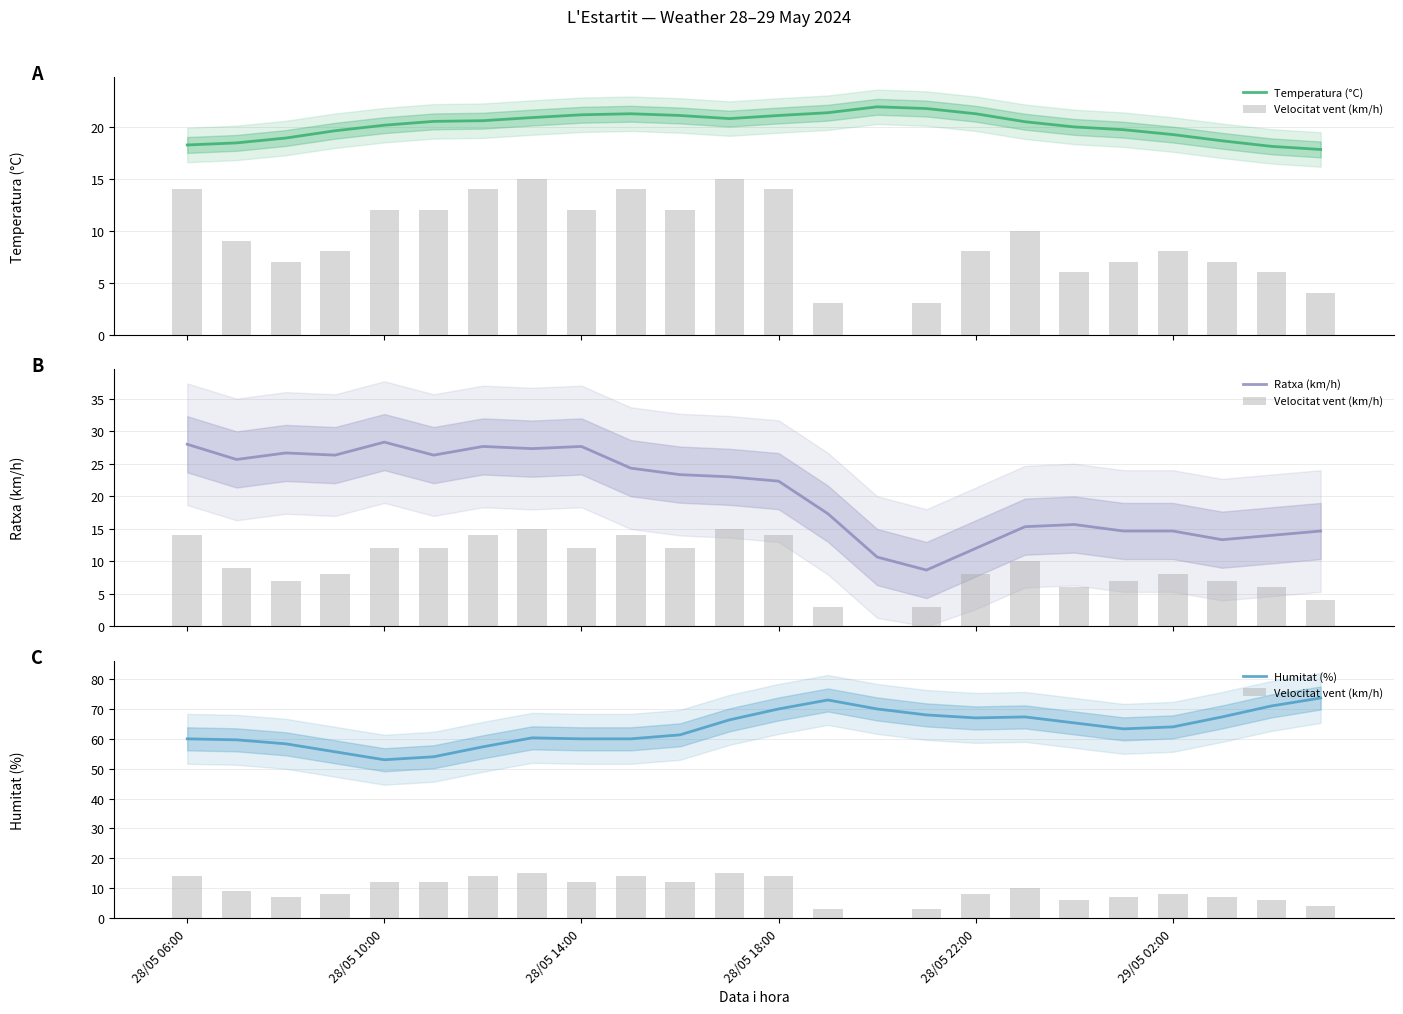

Does the chart contain stacked bars?

No